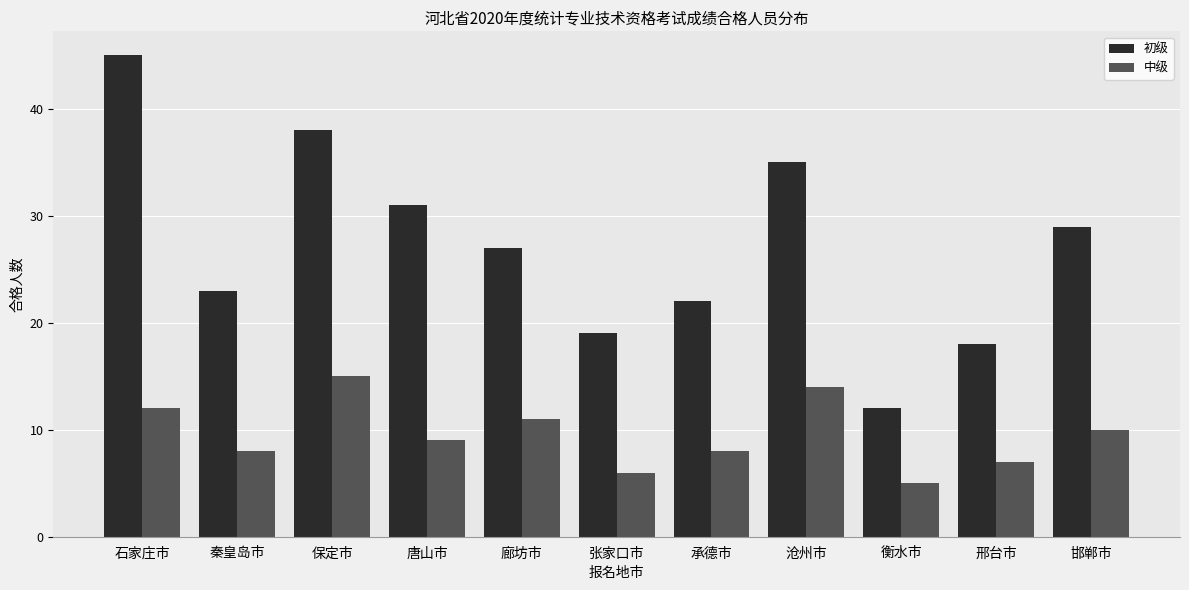

At which category is the sum across all series the highest?

石家庄市